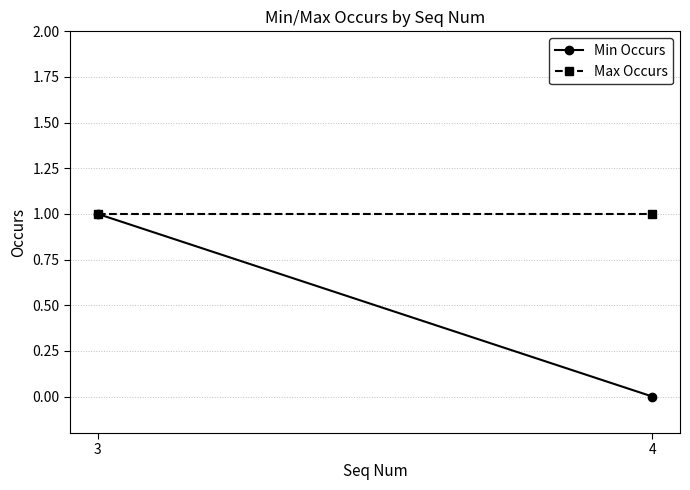

The value of Min Occurs at 4 is 0. True or false?

False